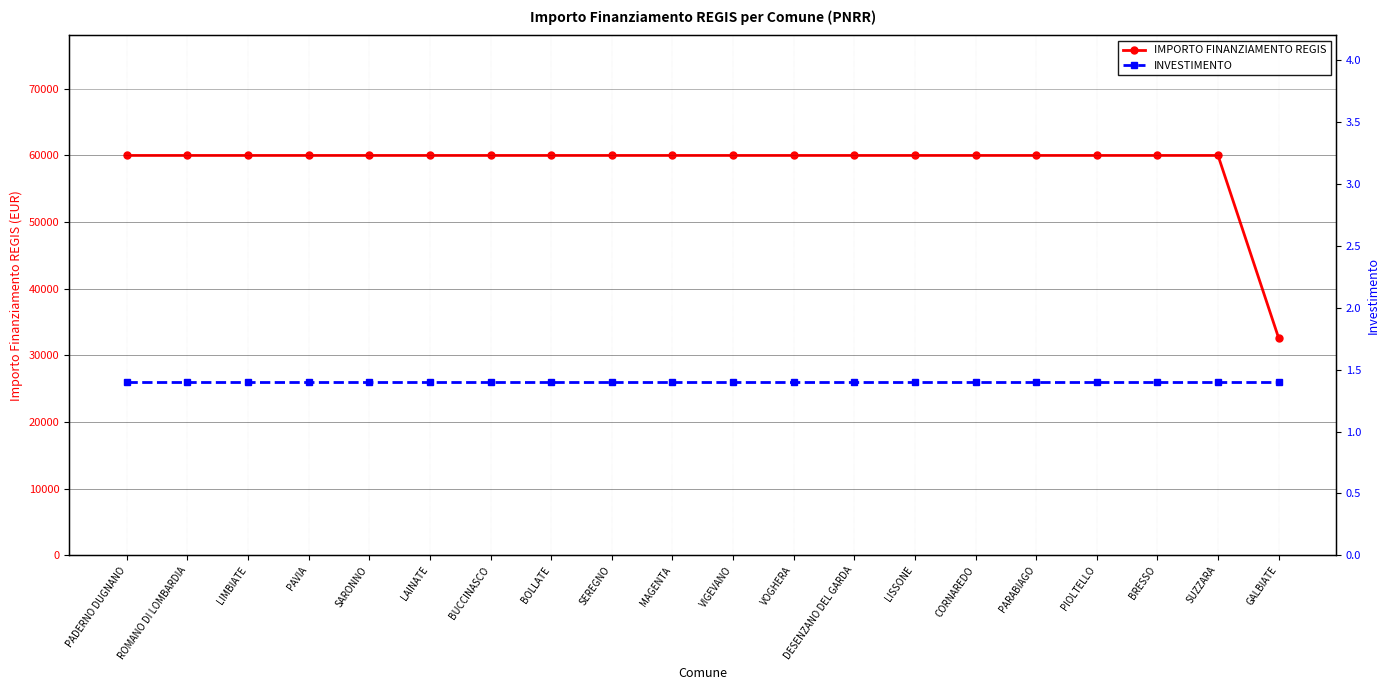

True or false: IMPORTO FINANZIAMENTO REGIS and INVESTIMENTO intersect in this chart.

False